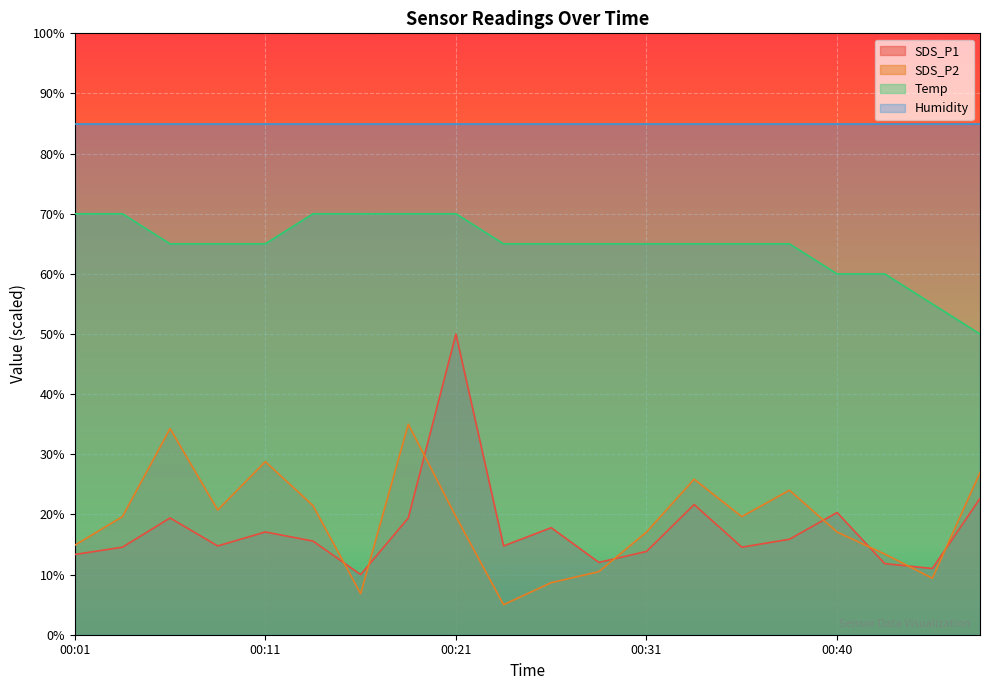

What is the highest value of the Temp series?

70.0